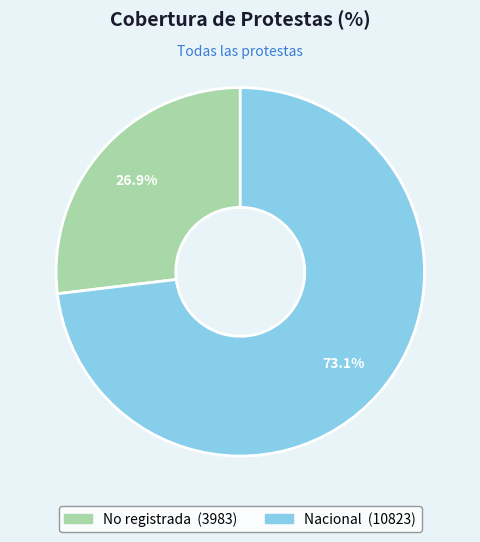

Is No registrada the majority of the pie?

No